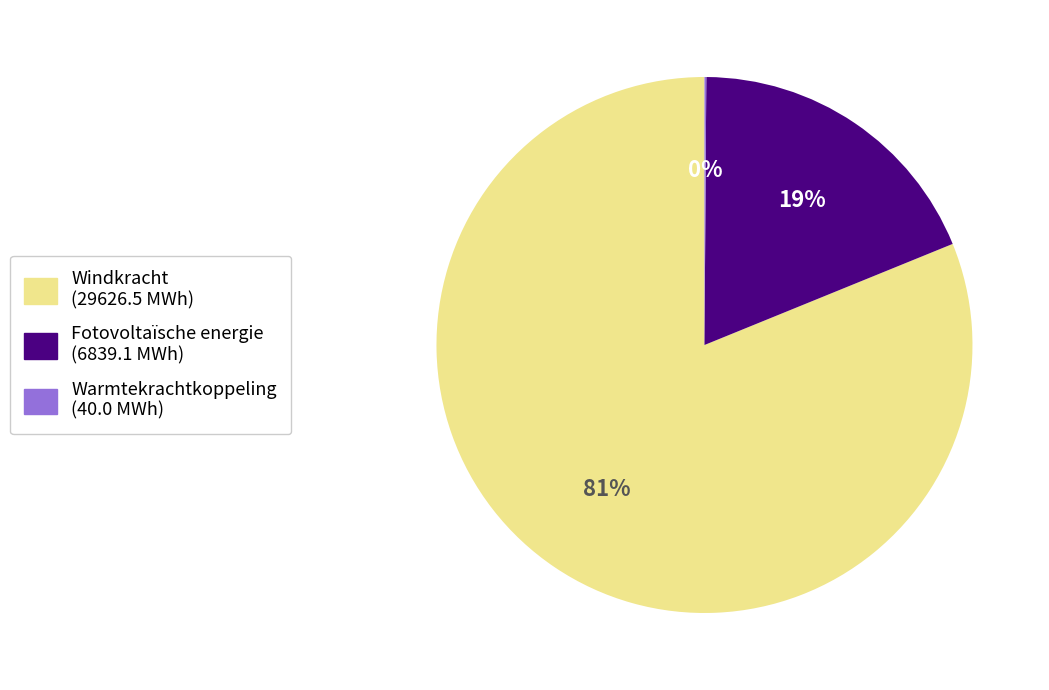

Does any single category account for the majority?

Yes